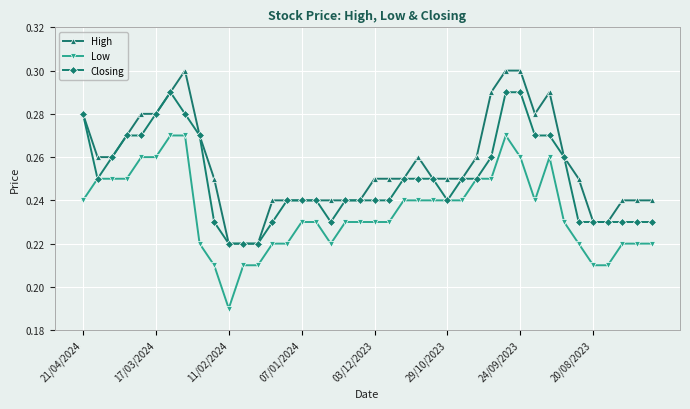

True or false: High and Low intersect in this chart.

False